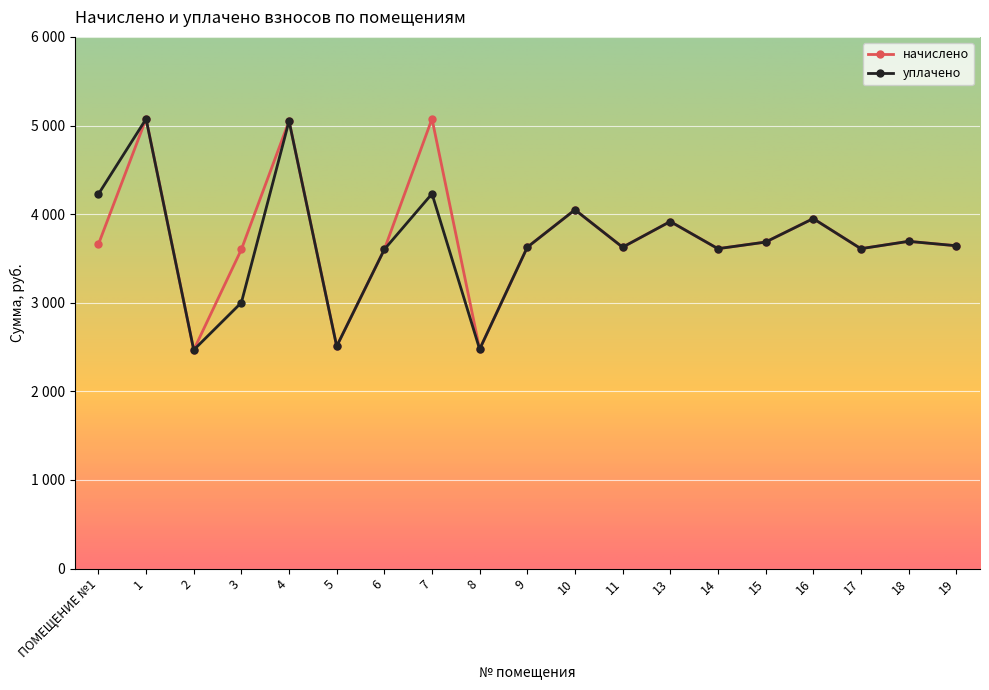

Is this an area chart (filled region under the line)?

No